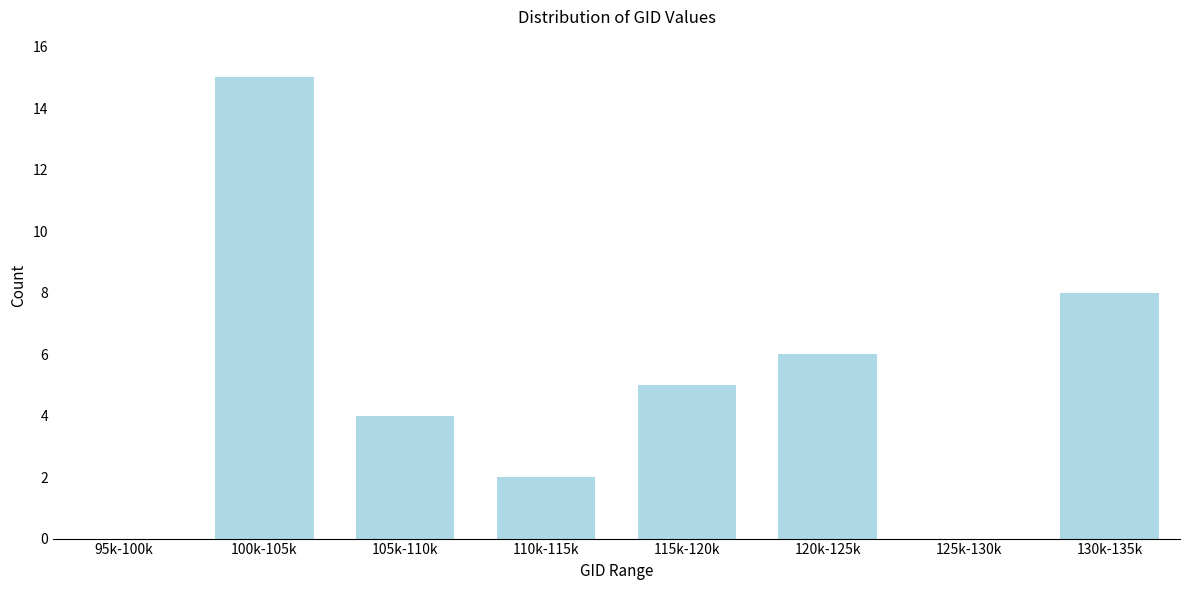

Reading left to right, extract all data points from this chart.

95k-100k=0	100k-105k=15	105k-110k=4	110k-115k=2	115k-120k=5	120k-125k=6	125k-130k=0	130k-135k=8